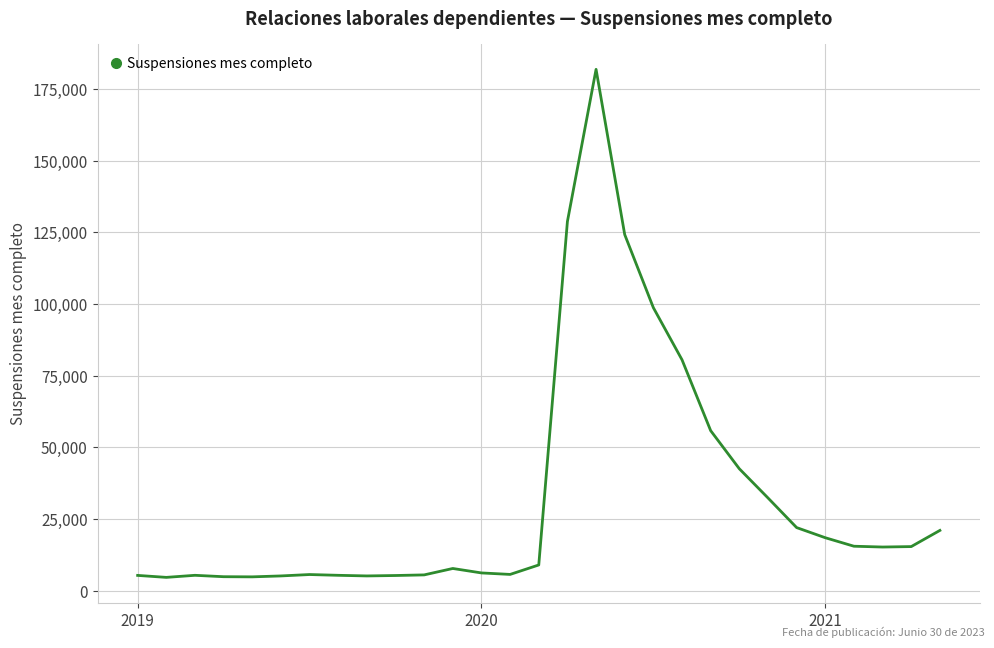

What is the greatest value displayed?

181895